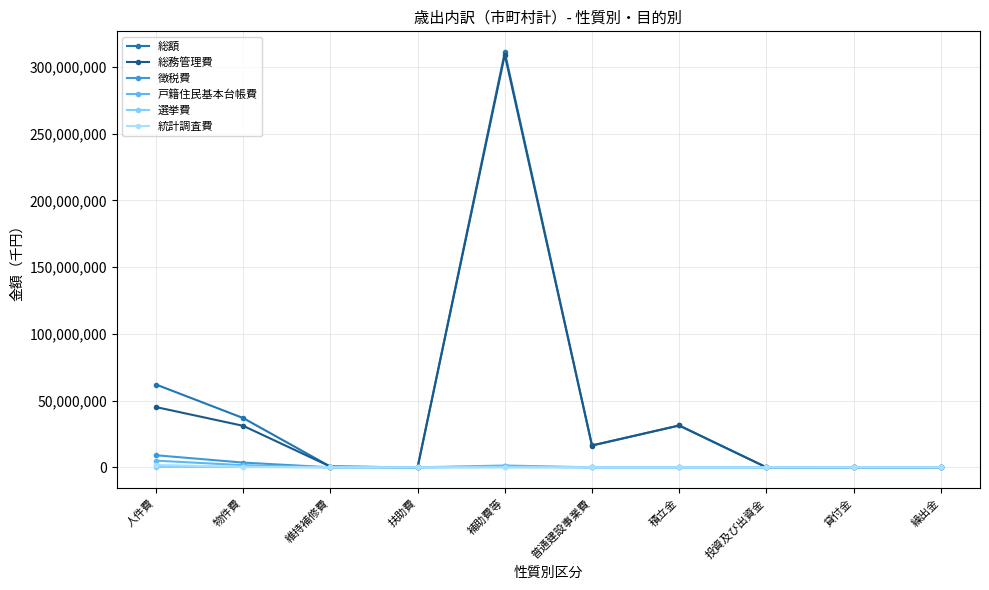

How many interior local valleys does the 総務管理費 series have?

3